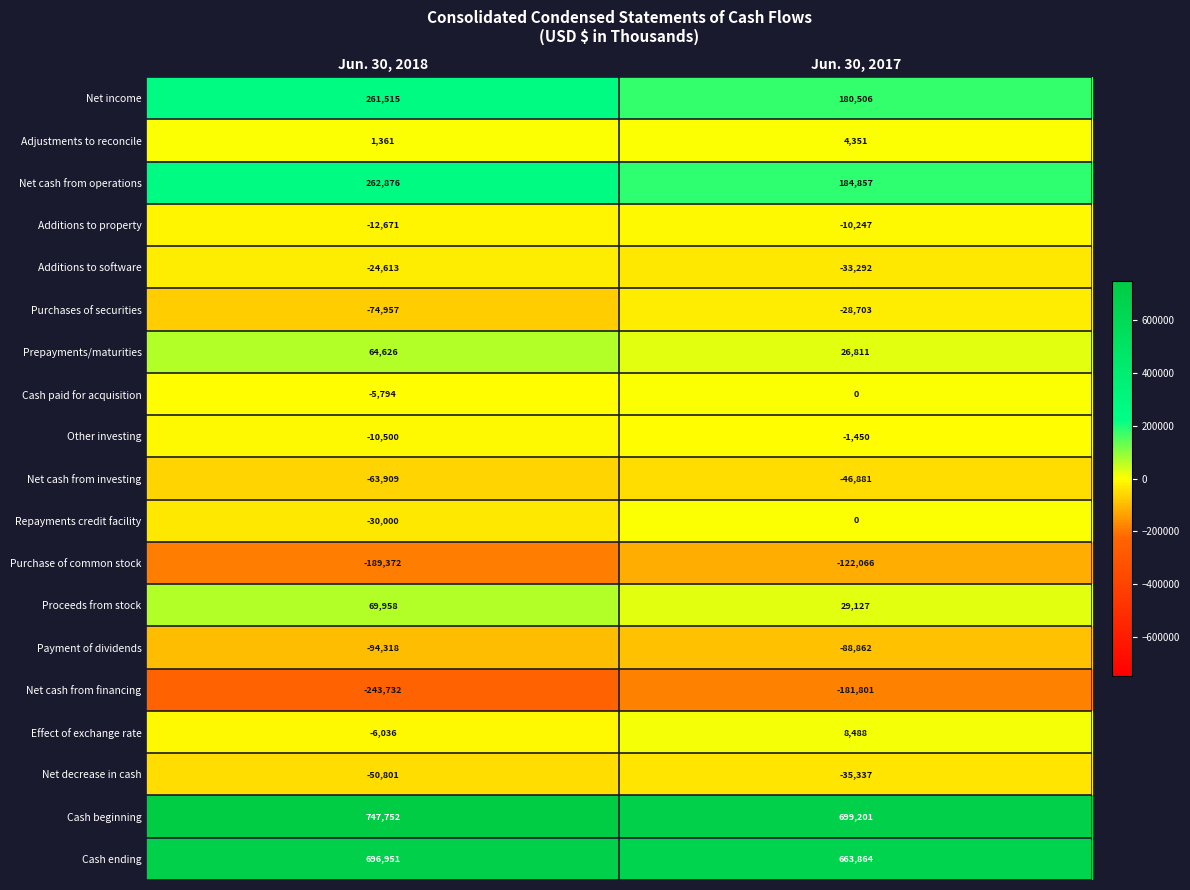

Which series changed the most between Jun. 30, 2018 and Jun. 30, 2017?

Net income